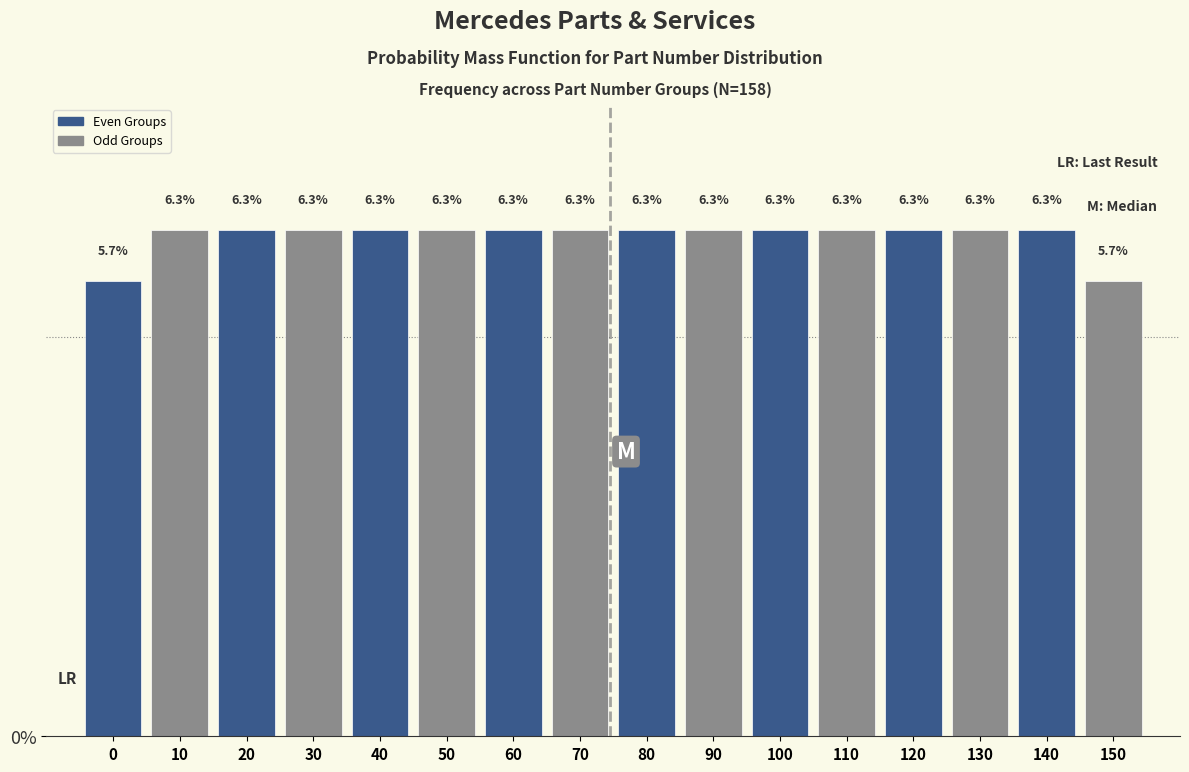

Reading right to left, what are all the values shown in this chart?

5.7	6.3	6.3	6.3	6.3	6.3	6.3	6.3	6.3	6.3	6.3	6.3	6.3	6.3	6.3	5.7